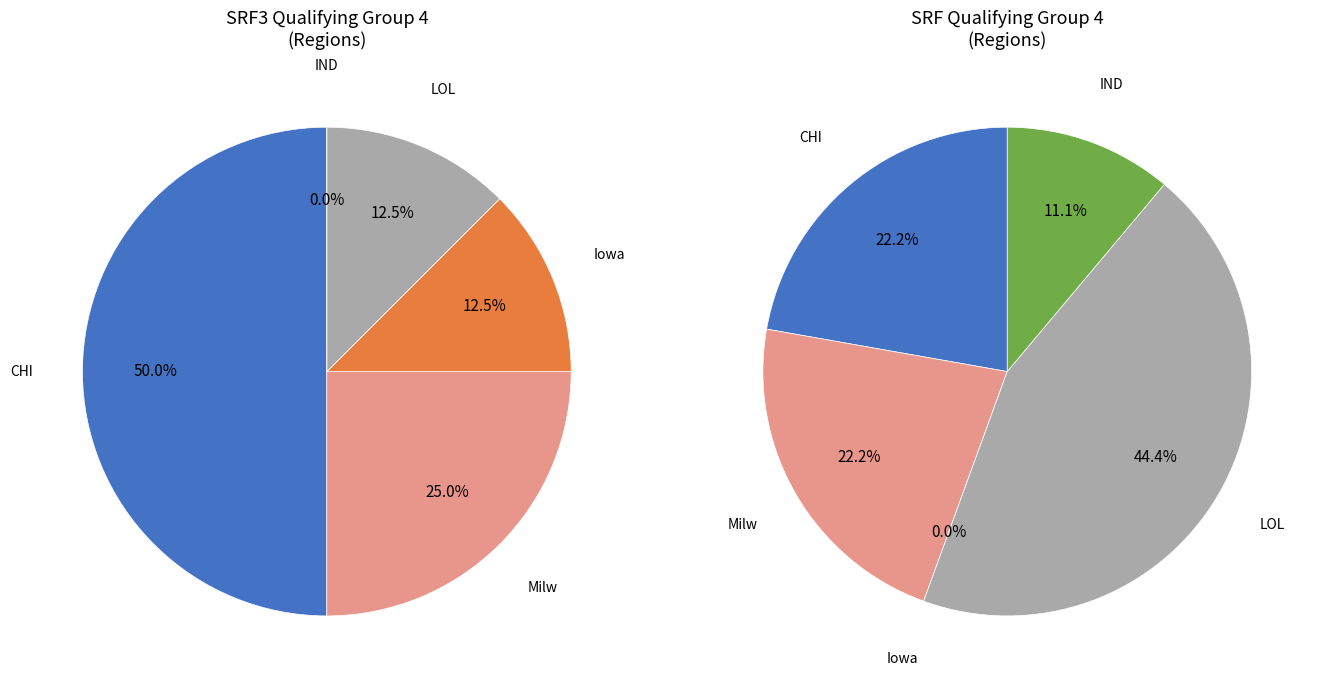

True or false: SRF3 accounts for 58% of the total.

False